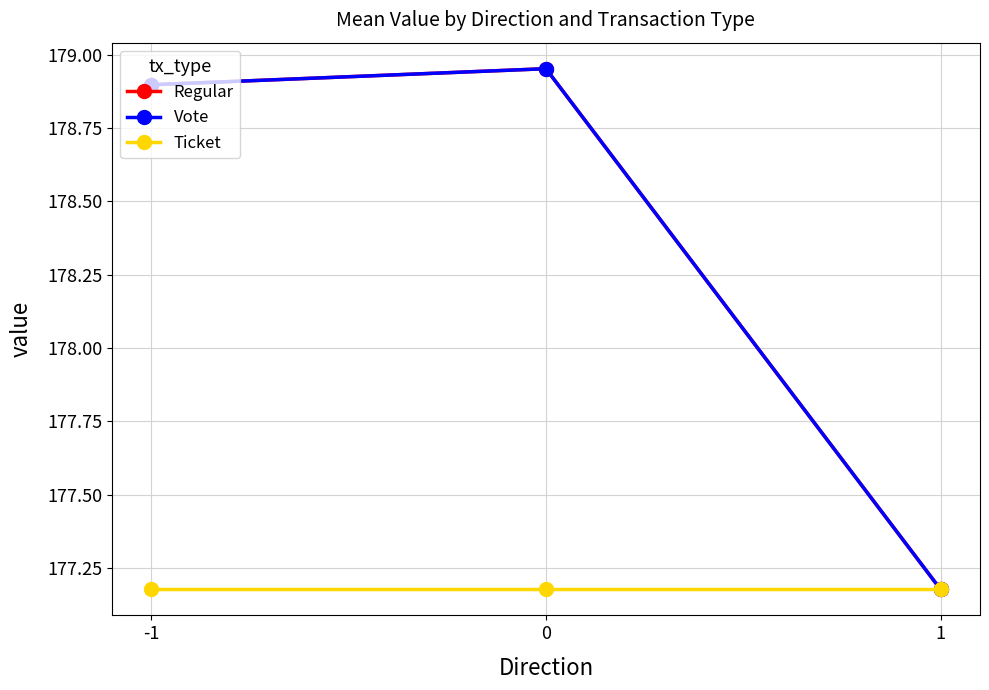

List the series in order of their peak value, lowest first.

Ticket, Regular, Vote